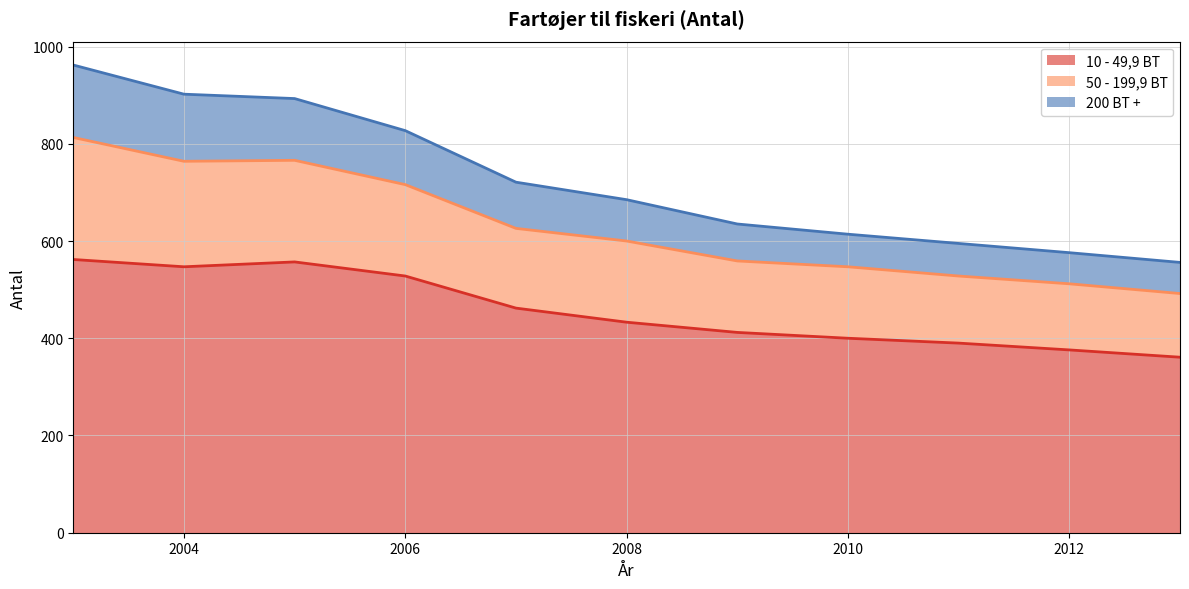

True or false: 50 - 199,9 BT and 200 BT + intersect in this chart.

False